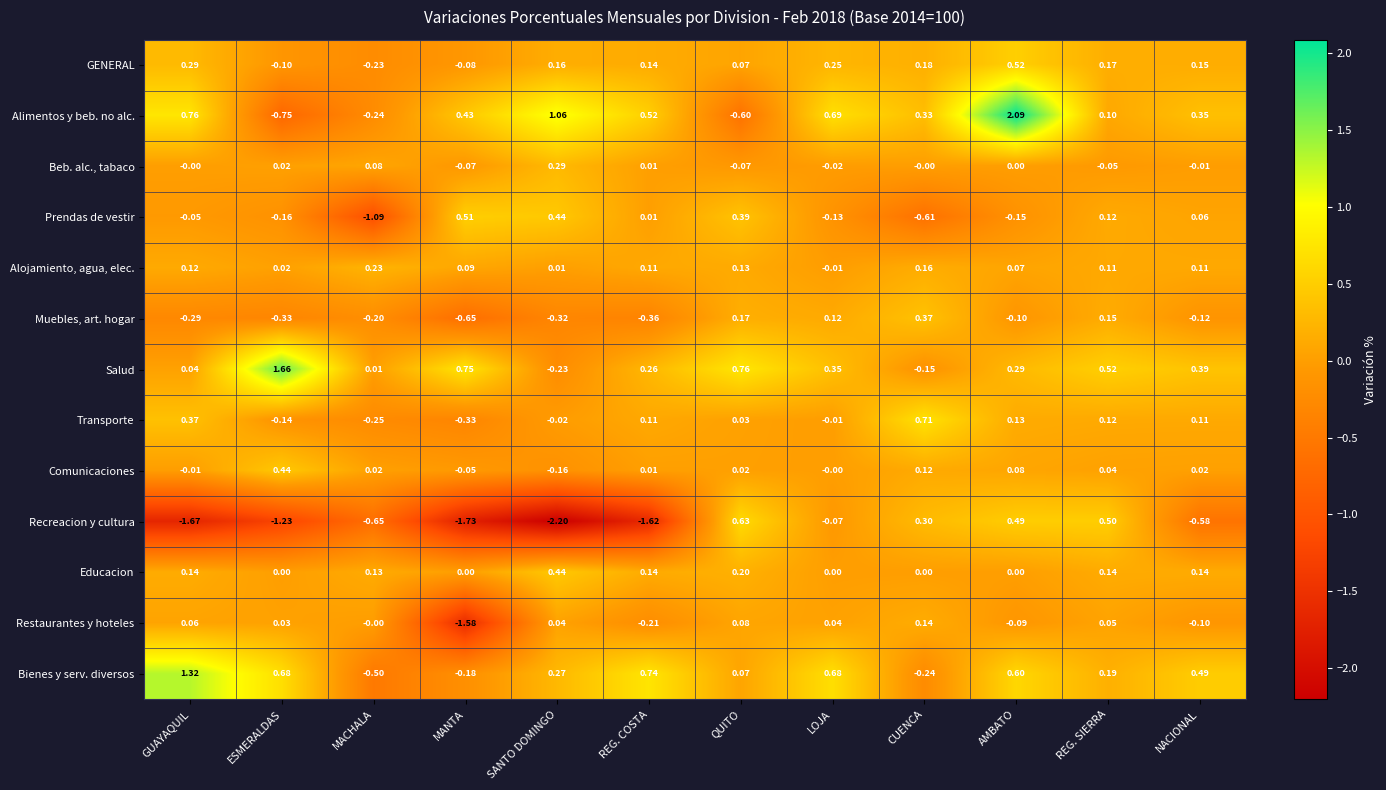

Rank the categories by Salud value from lowest to highest.

SANTO DOMINGO, CUENCA, MACHALA, GUAYAQUIL, REG. COSTA, AMBATO, LOJA, NACIONAL, REG. SIERRA, MANTA, QUITO, ESMERALDAS